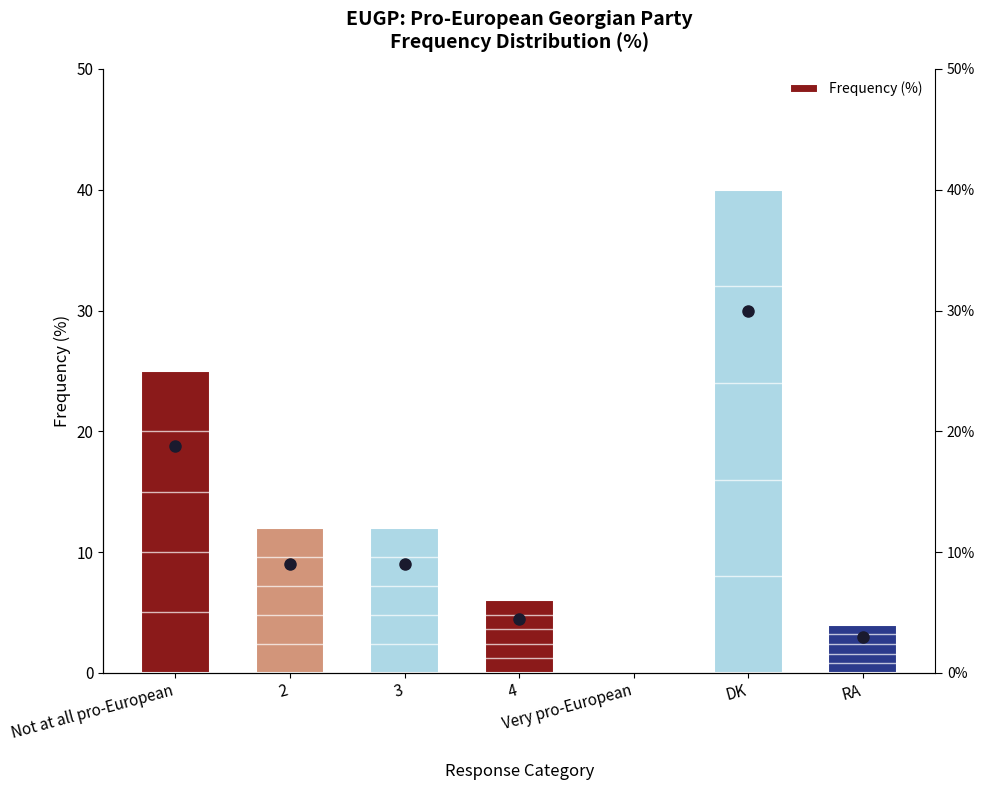

Rank the categories by value from lowest to highest.

Very pro-European, RA, 4, 2, 3, Not at all pro-European, DK